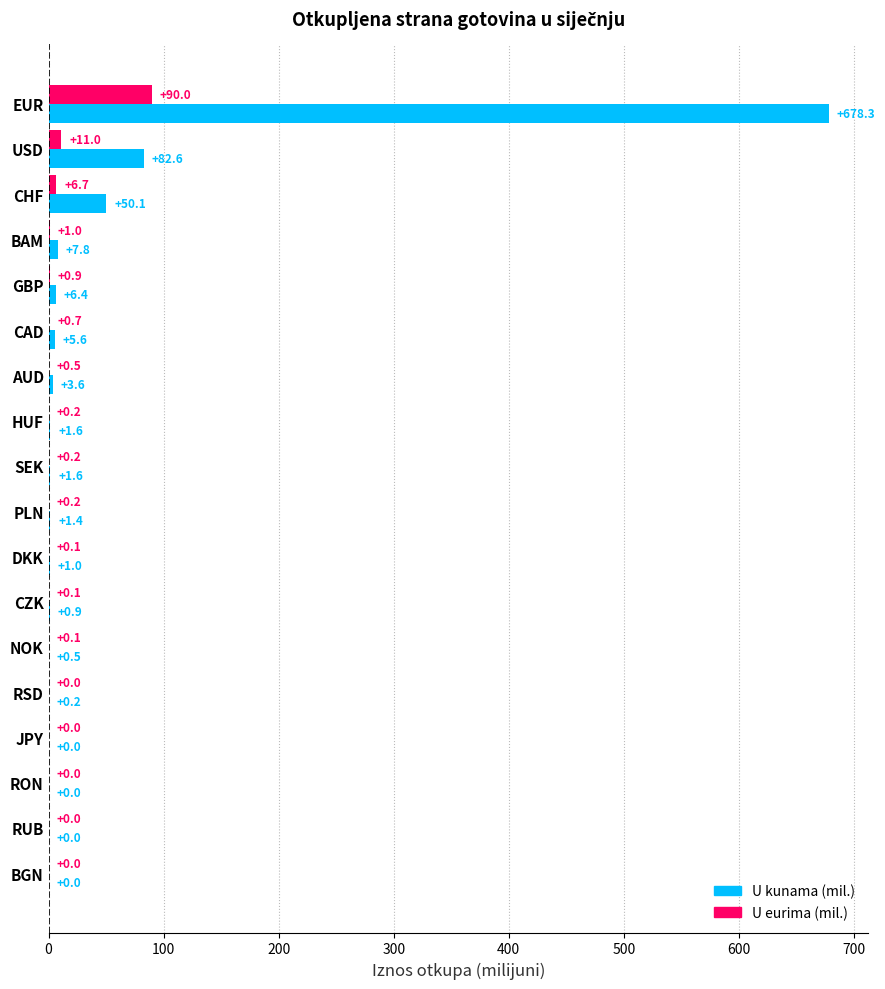

At which category is the sum across all series the highest?

EUR